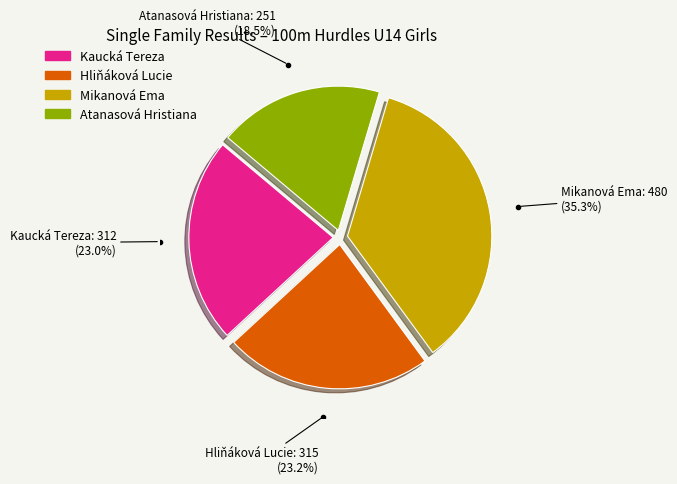

Is it true that Hliňáková Lucie is 29% of the pie?

False